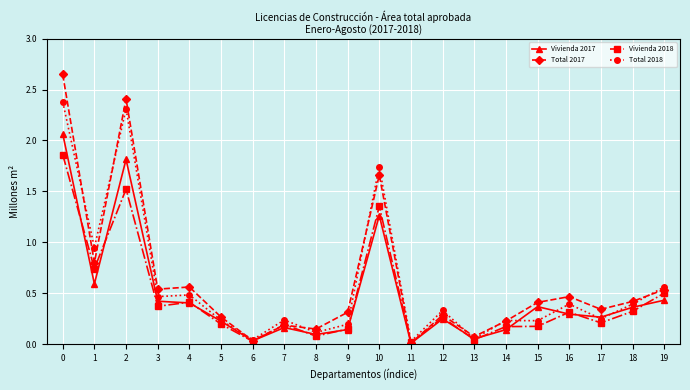

Count the number of categories in the chart.

20